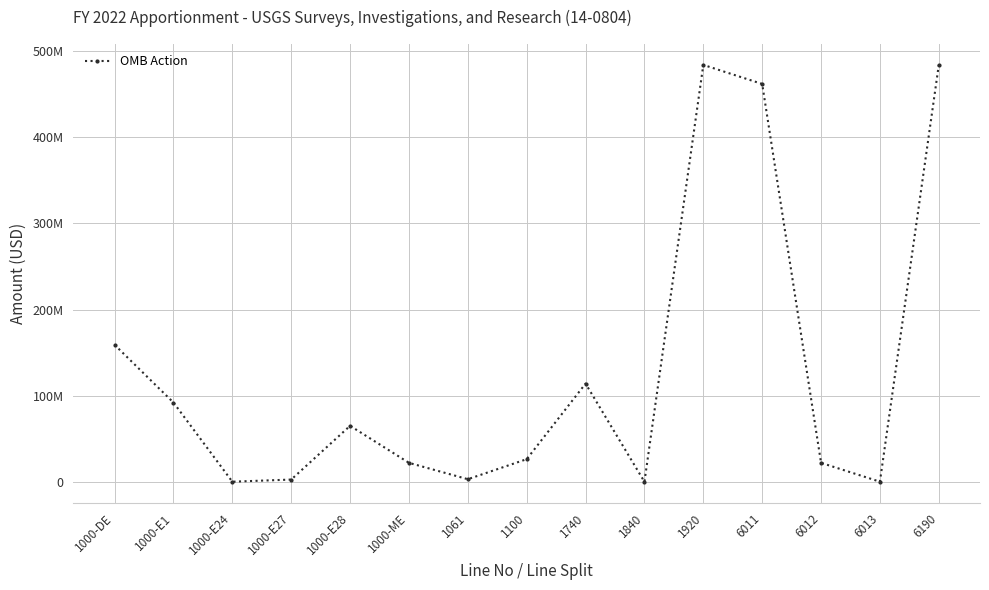

Where is the first local maximum?

1000-E28